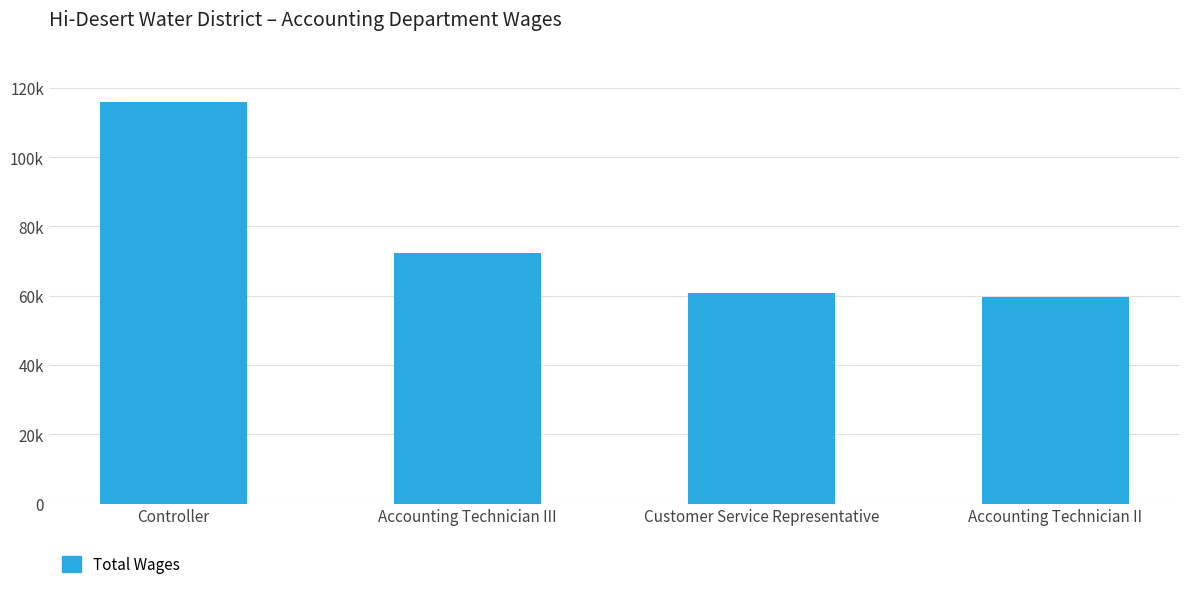

Are the bars grouped side by side (vs. stacked)?

No